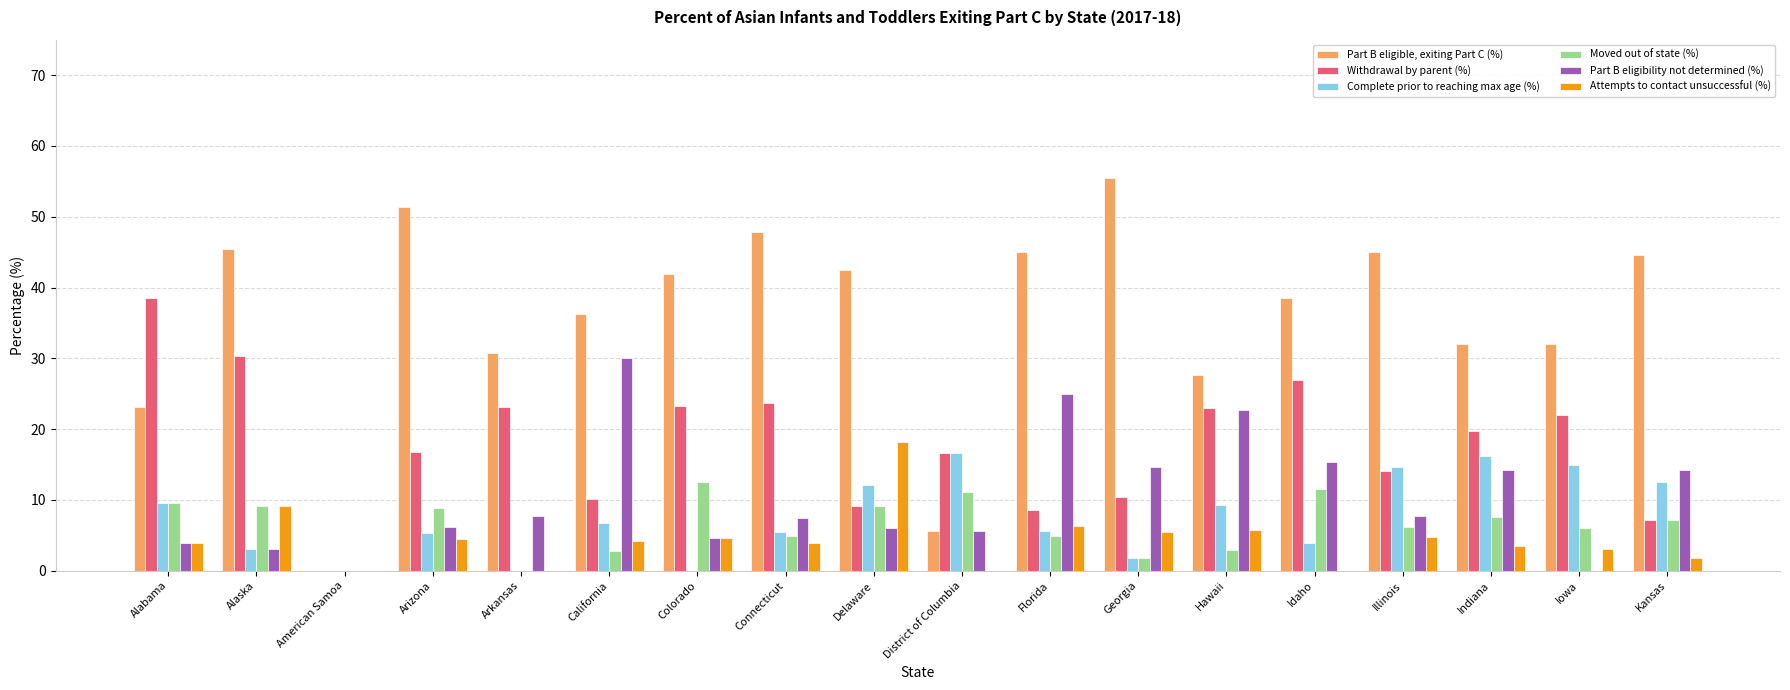

Between American Samoa and Arkansas, which series saw the biggest shift?

Part B eligible, exiting Part C (%)